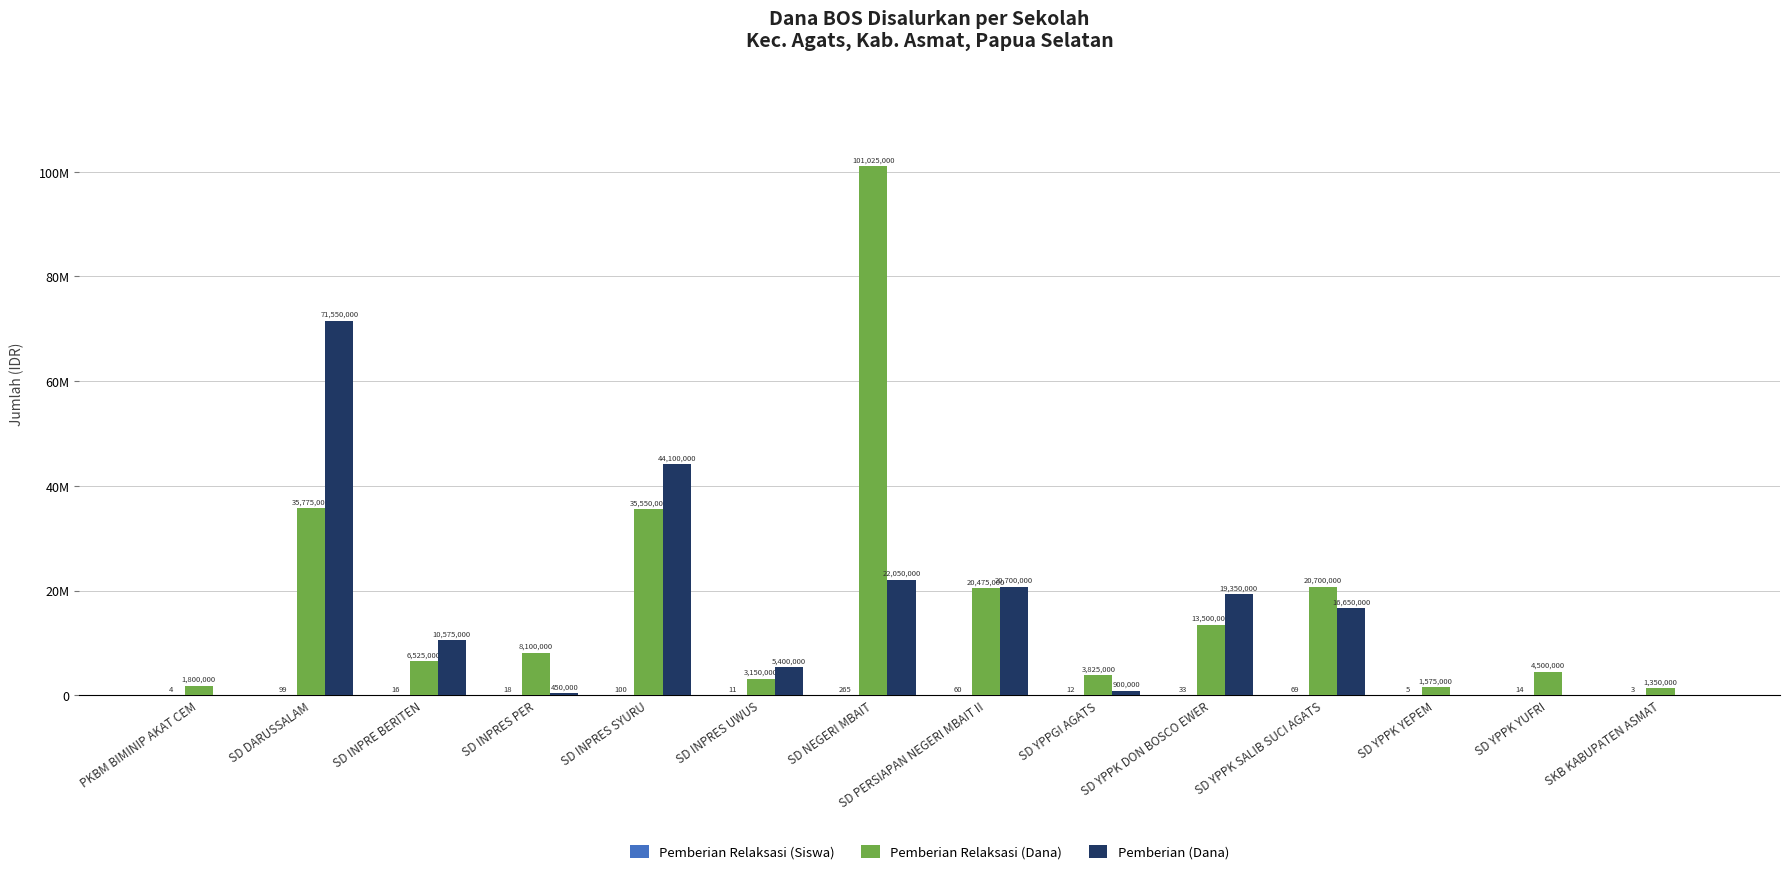

Are the bars grouped side by side (vs. stacked)?

Yes